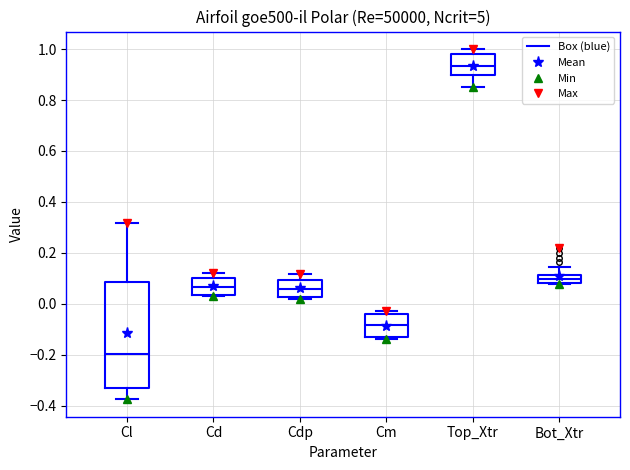

Which box is the tallest, from its lower edge to its upper edge?

Cl